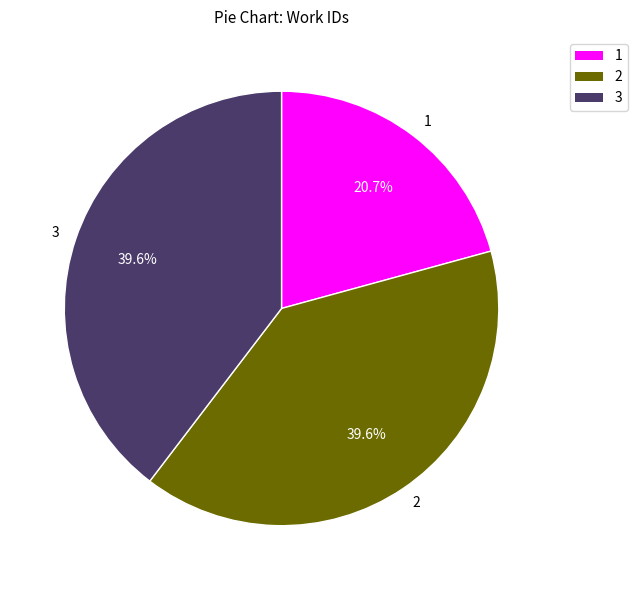

How many segments does this pie chart have?

3